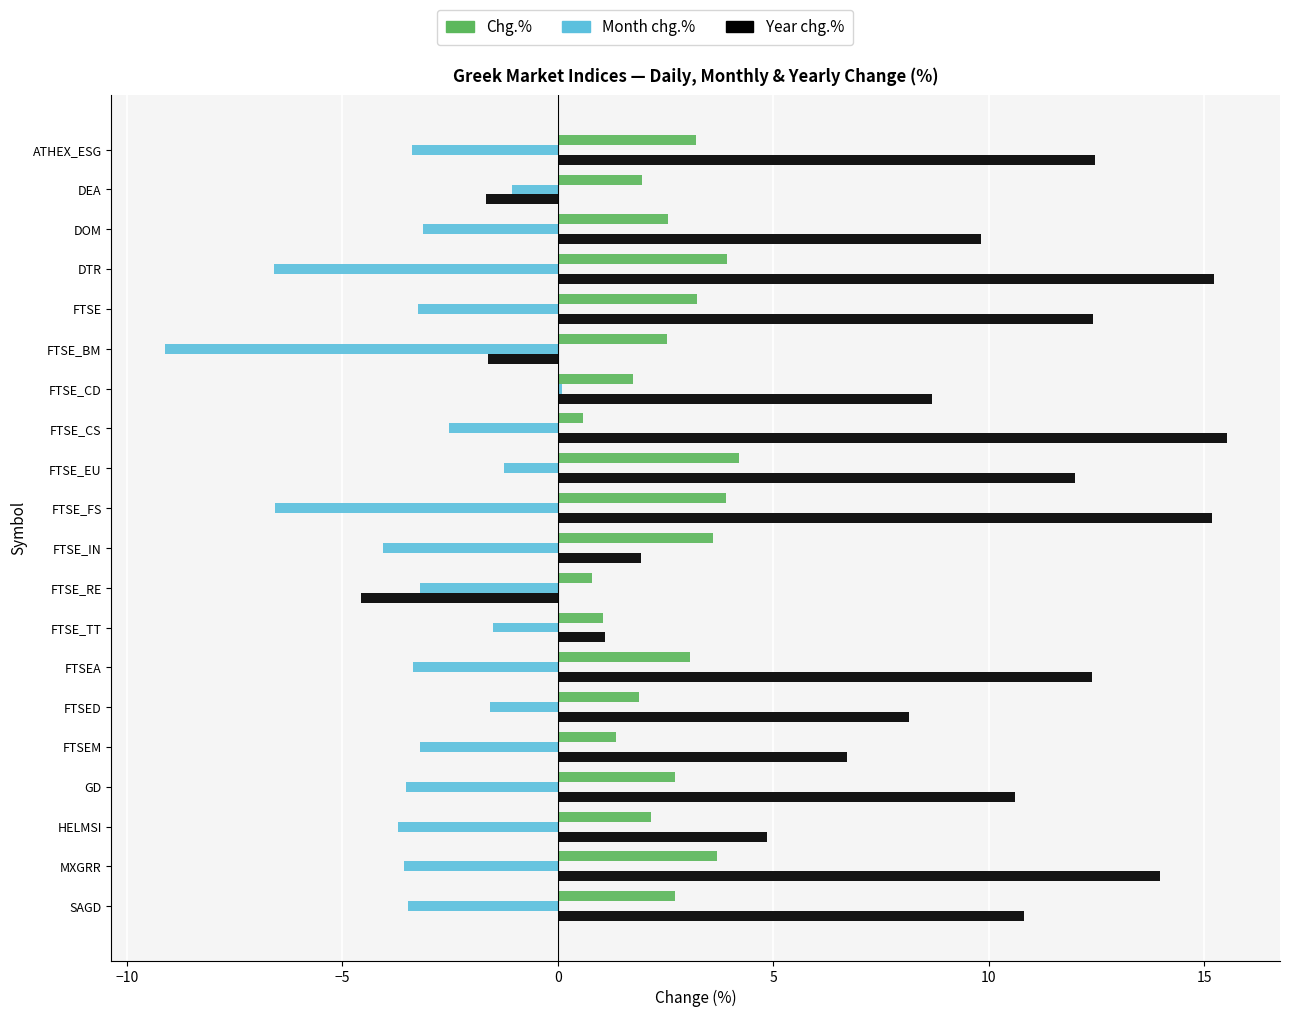

Which series has the largest total across all categories?

Year chg.%